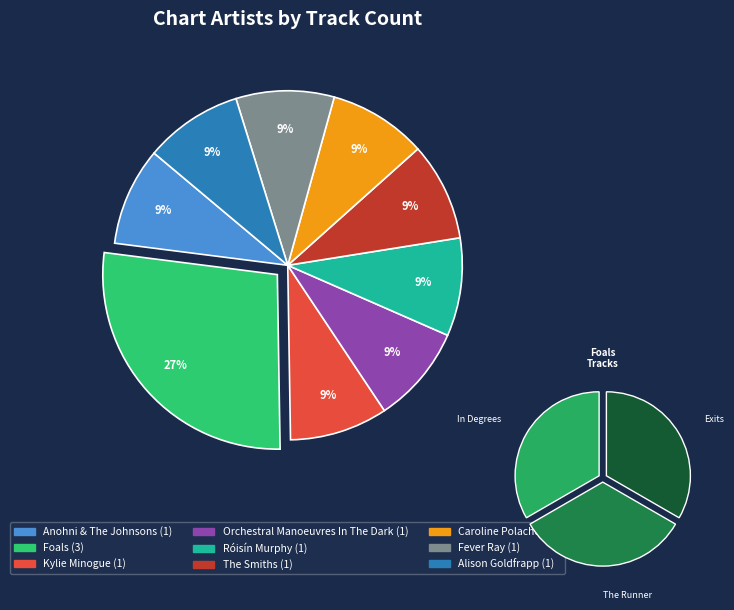

Does Alison Goldfrapp represent more than half of the total?

No